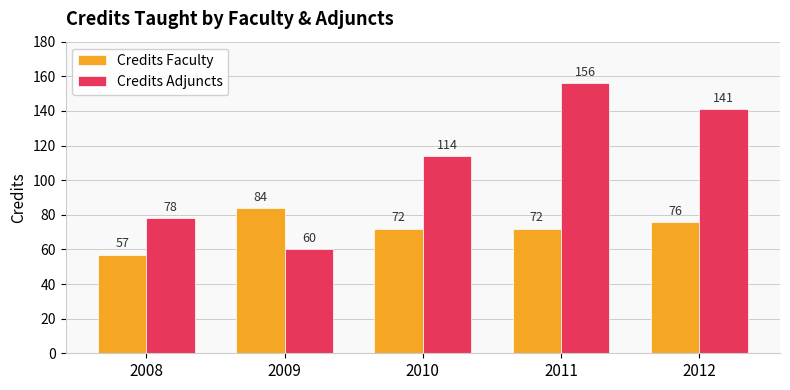

What value does the Credits Faculty series have at 2009?

84